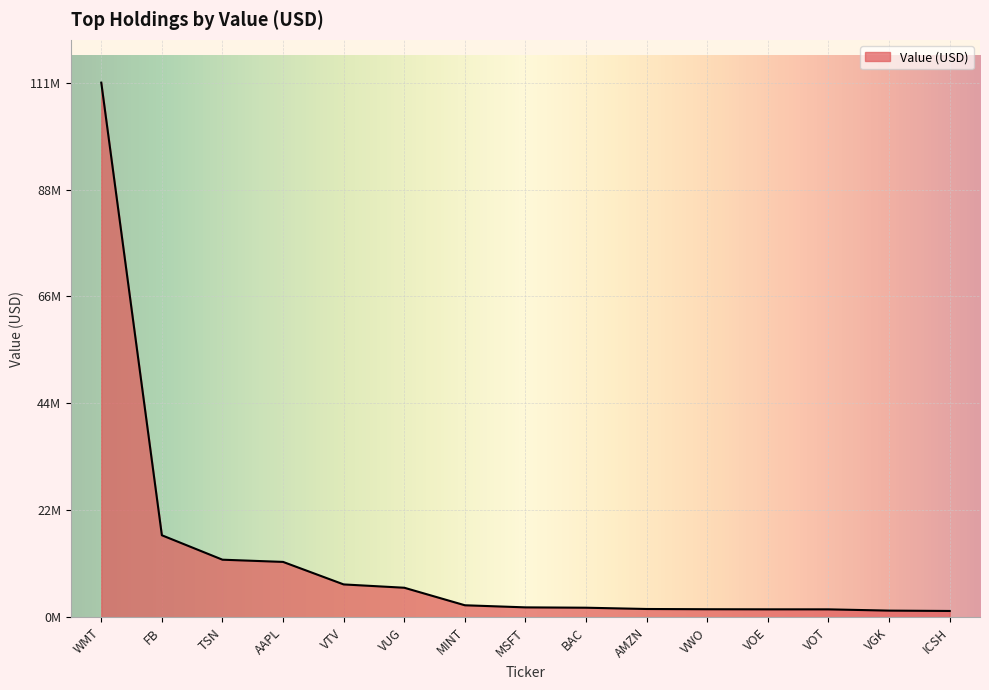

The chart shows a value of 444970 at BAC. True or false?

False